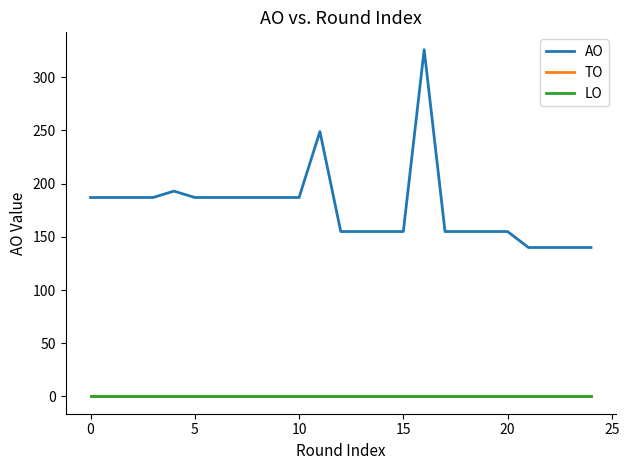

At how many categories does at least one series exceed 124?

25